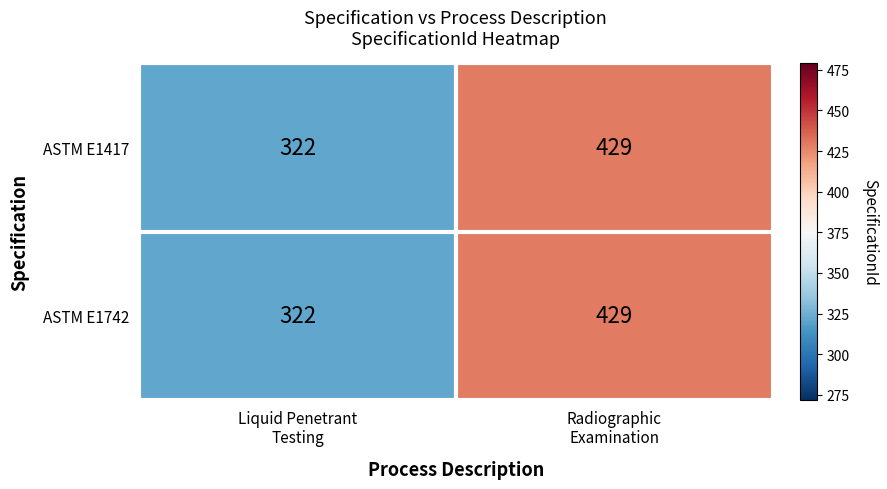

Count the number of categories in the chart.

2